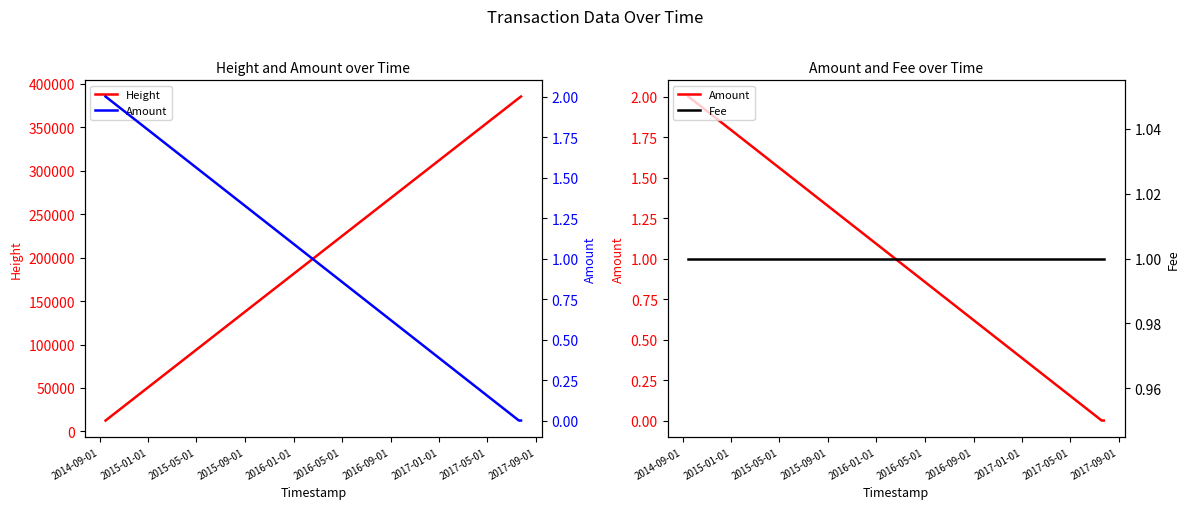

Reading left to right, list all the values displayed in this chart.

Height: 12501	383667	384150	384299	384682	385162	385433
Amount: 2	0	0	0	0	0	0
Fee: 1	1	1	1	1	1	1